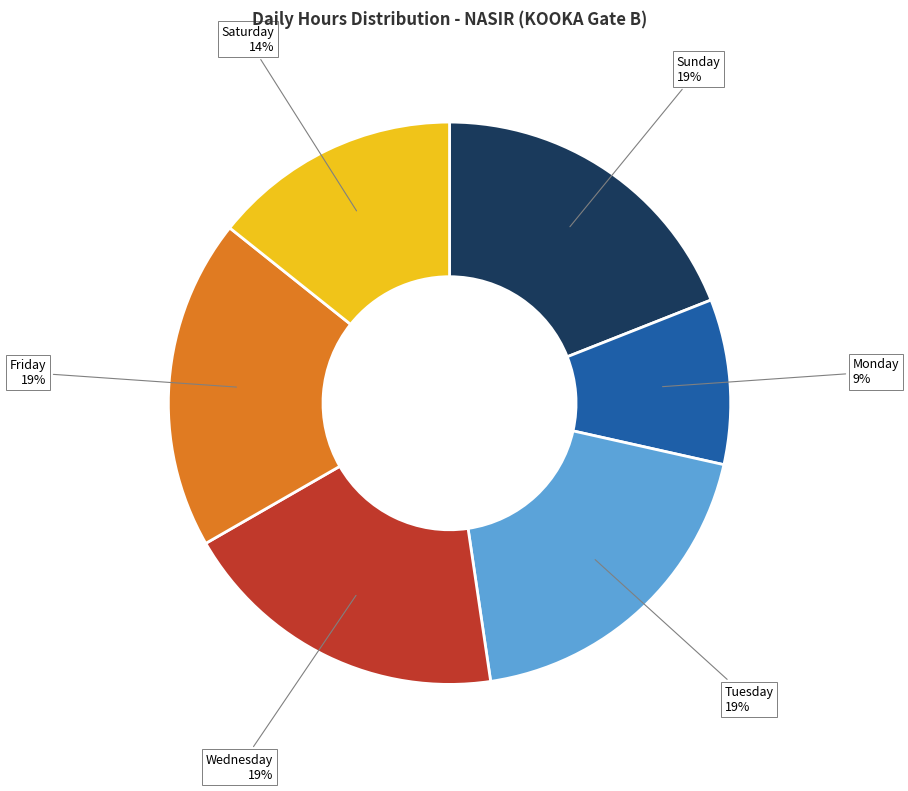

To the nearest percent, what percentage of the pie is Friday?

19%